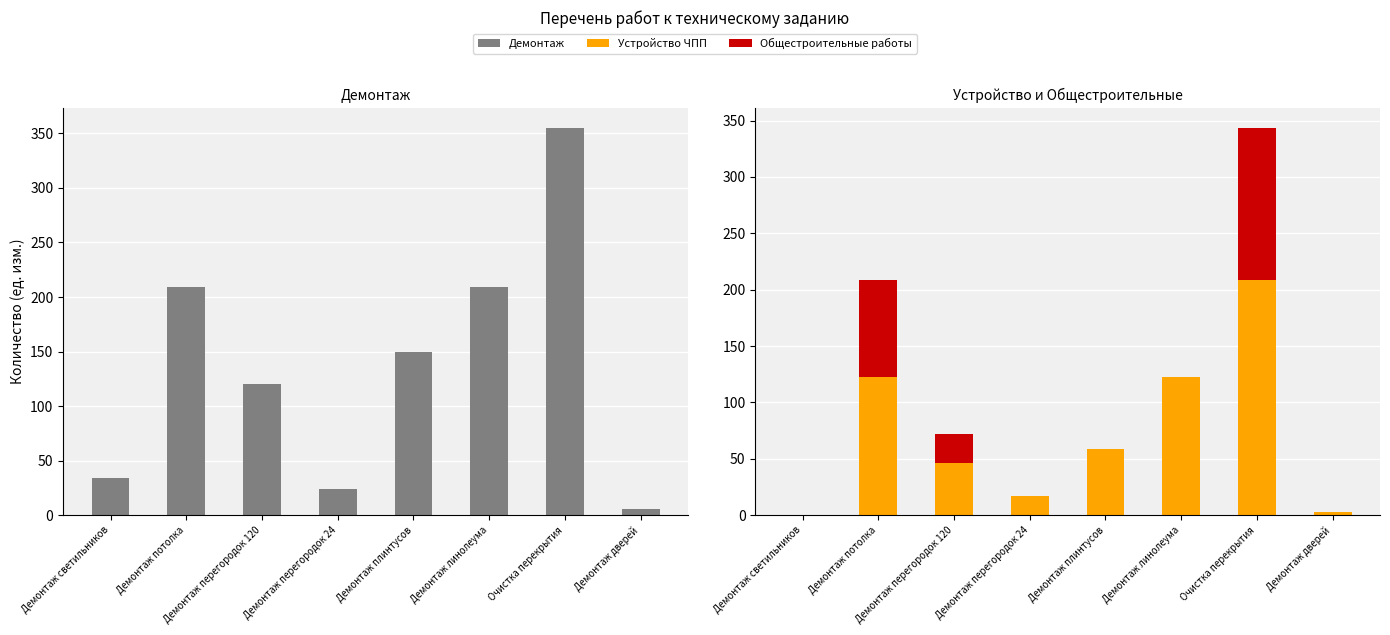

List the series in order of their overall mean, lowest first.

Общестроительные работы, Устройство ЧПП, Демонтаж